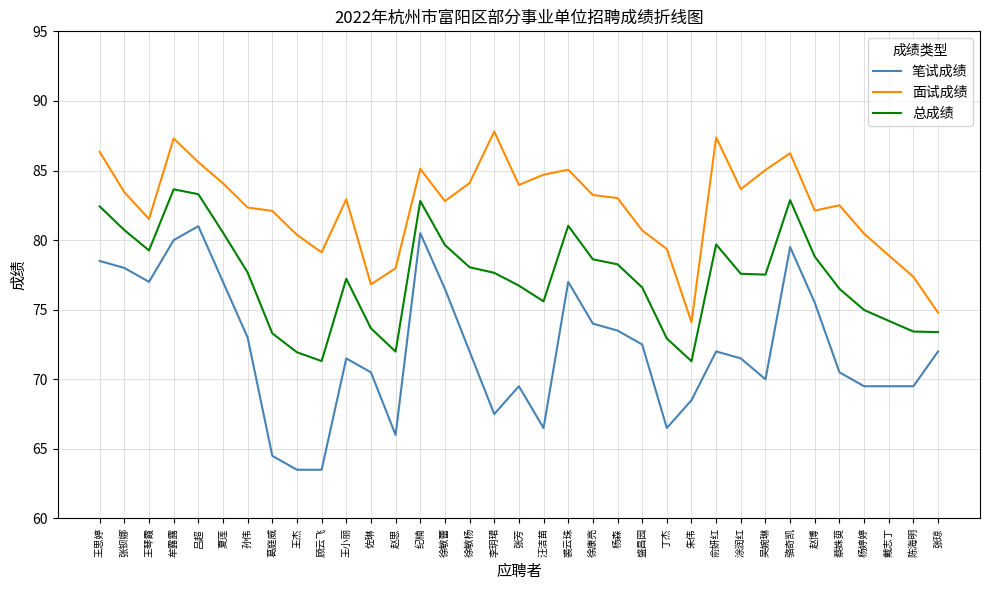

At which category does 总成绩 reach its first local peak?

牟露露